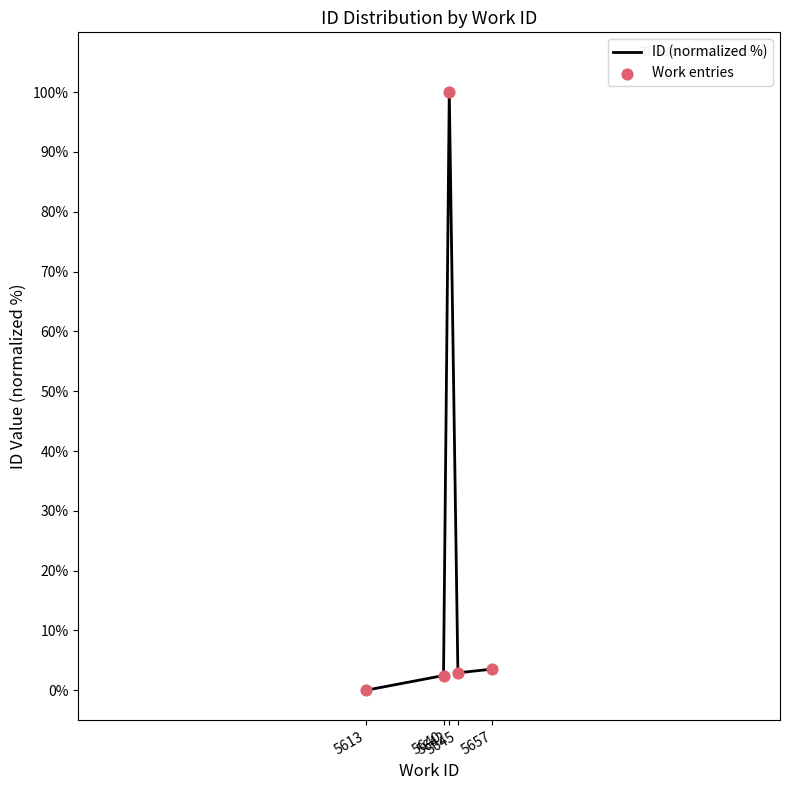

True or false: there are more than 2 points higher than both neighbors.

False